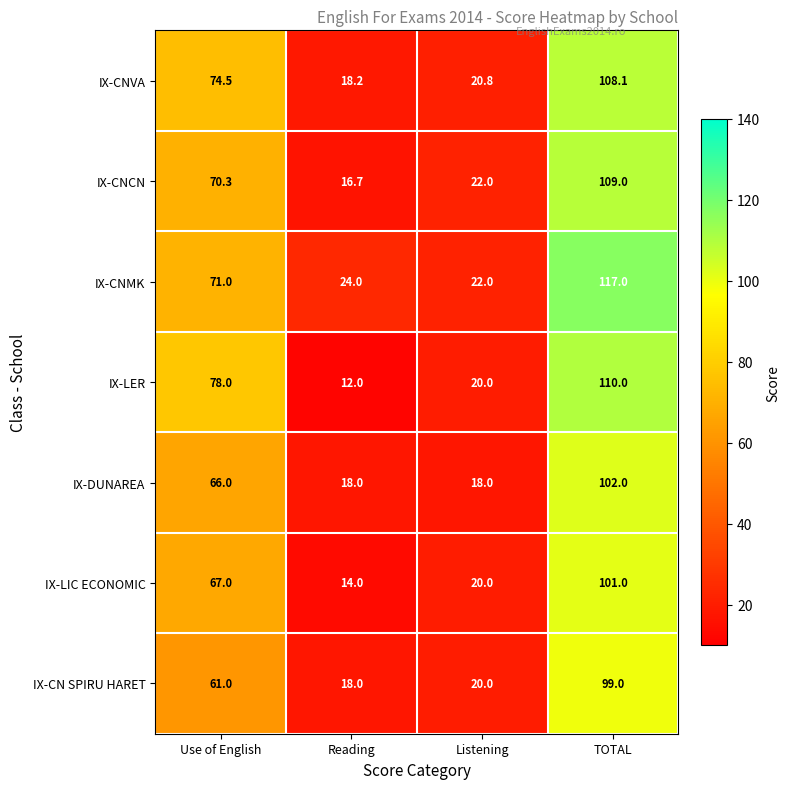

What is the total value across all series at TOTAL?

746.1